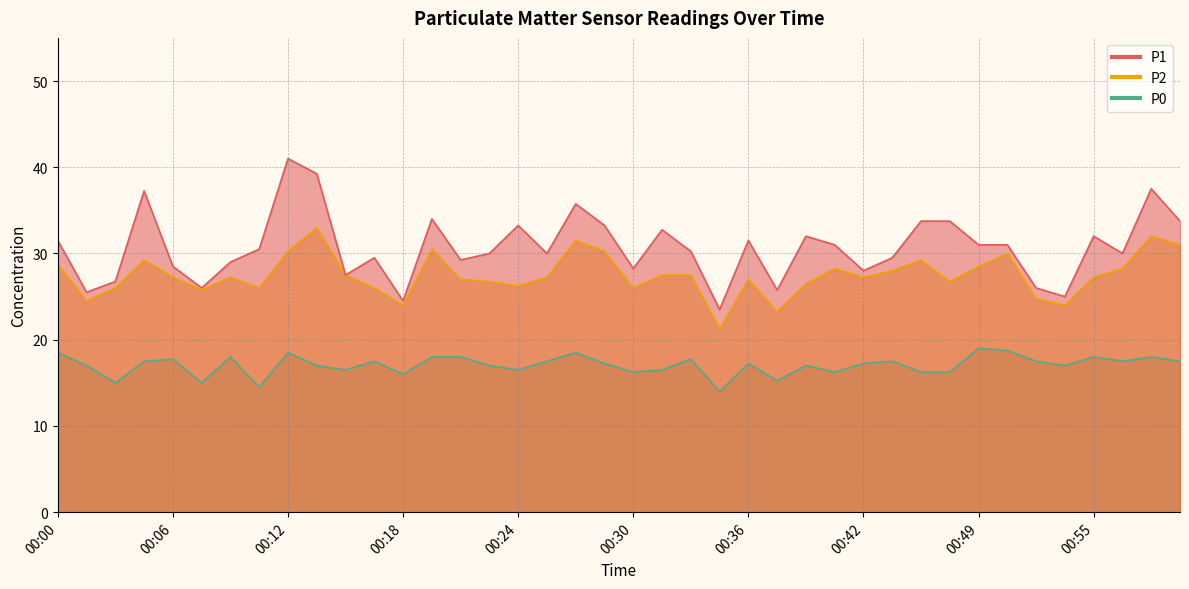

True or false: P1 and P0 intersect in this chart.

False